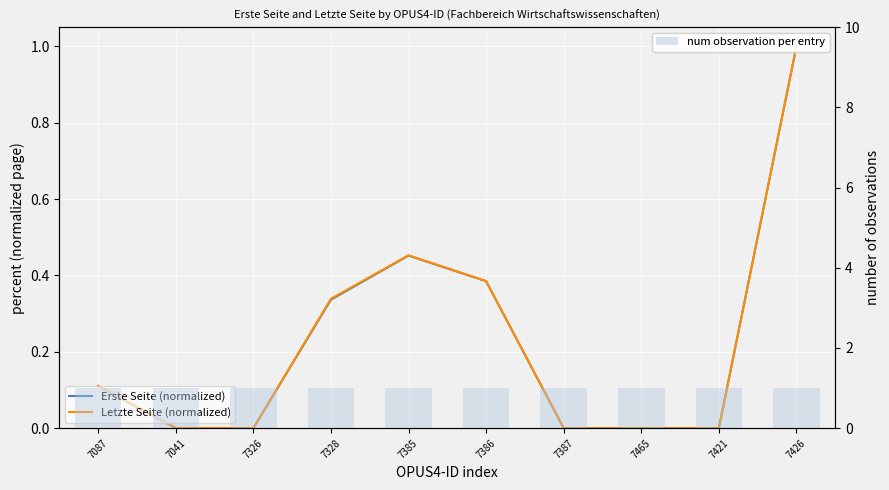

What are all the series names shown in the legend?

Erste Seite (normalized), Letzte Seite (normalized), num observation per entry